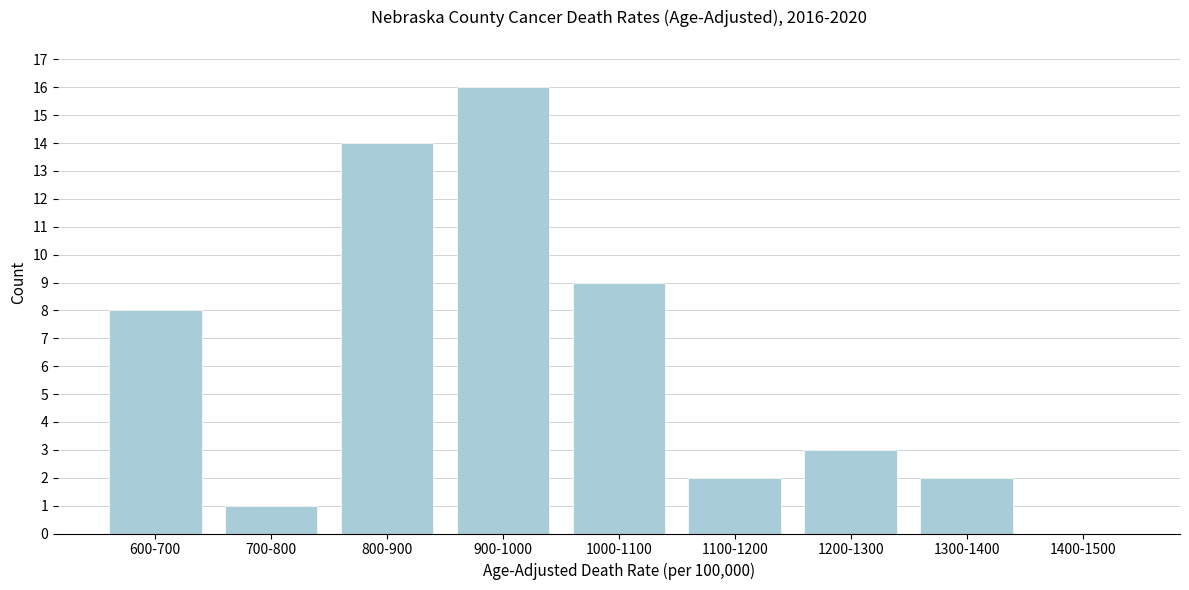

Reading left to right, extract all data points from this chart.

600-700=8	700-800=1	800-900=14	900-1000=16	1000-1100=9	1100-1200=2	1200-1300=3	1300-1400=2	1400-1500=0